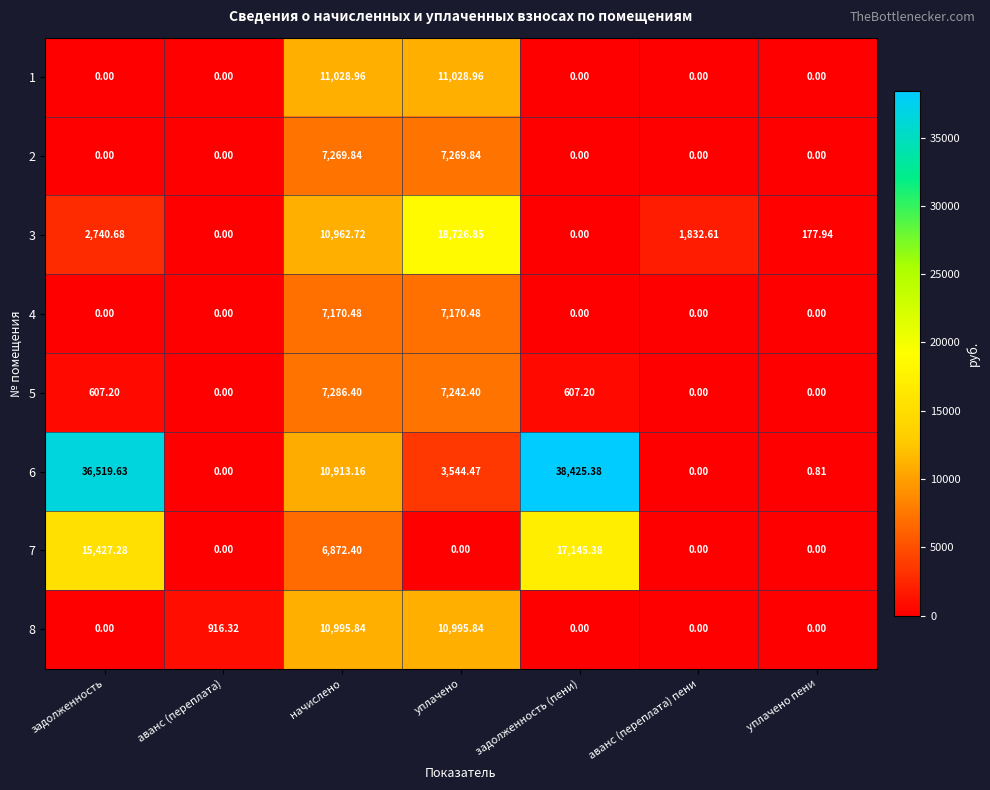

At which category does the chart reach its peak across all series?

задолженность (пени)